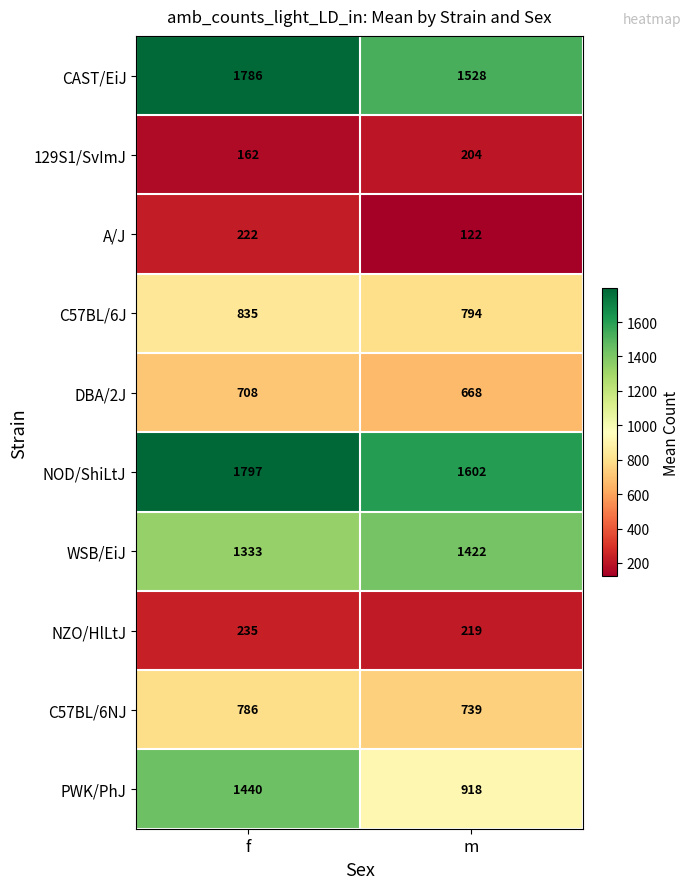

How many series are shown in this chart?

10